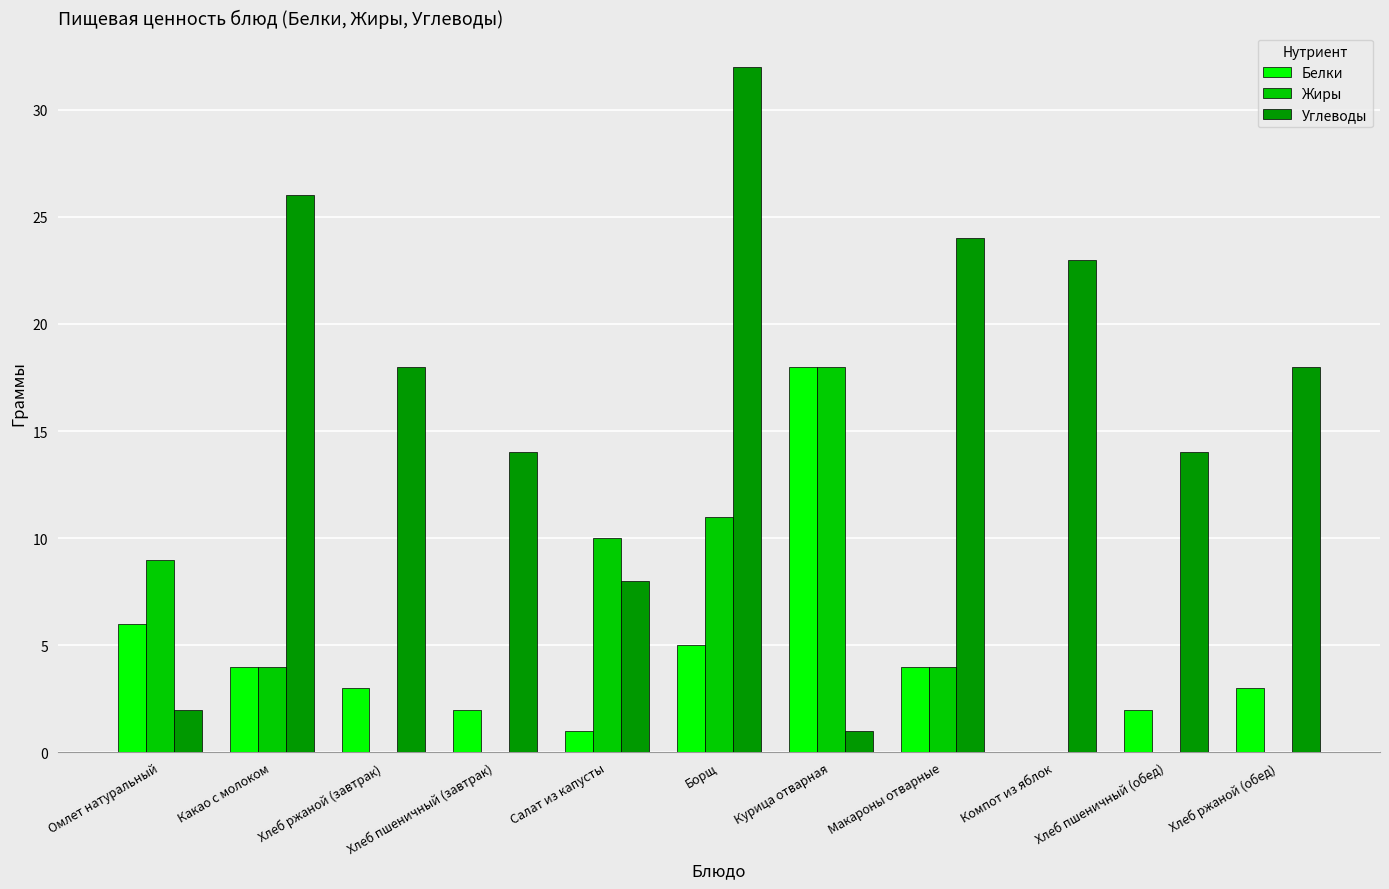

Reading right to left, extract all data points from this chart.

Белки: Хлеб ржаной (обед)=3	Хлеб пшеничный (обед)=2	Компот из яблок=0	Макароны отварные=4	Курица отварная=18	Борщ=5	Салат из капусты=1	Хлеб пшеничный (завтрак)=2	Хлеб ржаной (завтрак)=3	Какао с молоком=4	Омлет натуральный=6
Жиры: Хлеб ржаной (обед)=0	Хлеб пшеничный (обед)=0	Компот из яблок=0	Макароны отварные=4	Курица отварная=18	Борщ=11	Салат из капусты=10	Хлеб пшеничный (завтрак)=0	Хлеб ржаной (завтрак)=0	Какао с молоком=4	Омлет натуральный=9
Углеводы: Хлеб ржаной (обед)=18	Хлеб пшеничный (обед)=14	Компот из яблок=23	Макароны отварные=24	Курица отварная=1	Борщ=32	Салат из капусты=8	Хлеб пшеничный (завтрак)=14	Хлеб ржаной (завтрак)=18	Какао с молоком=26	Омлет натуральный=2